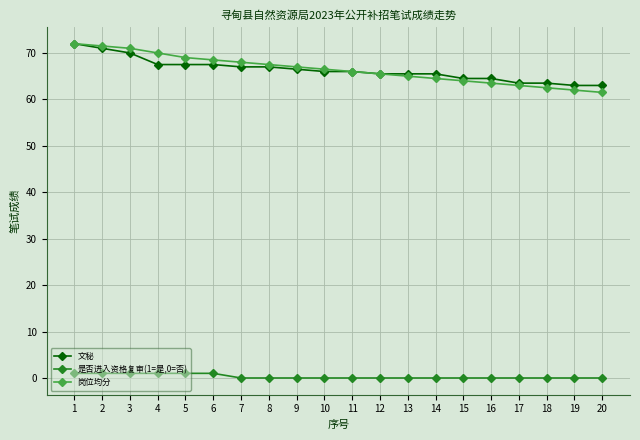

Is the value of 文秘 at 13 greater than the value of 岗位均分 at 14?

Yes